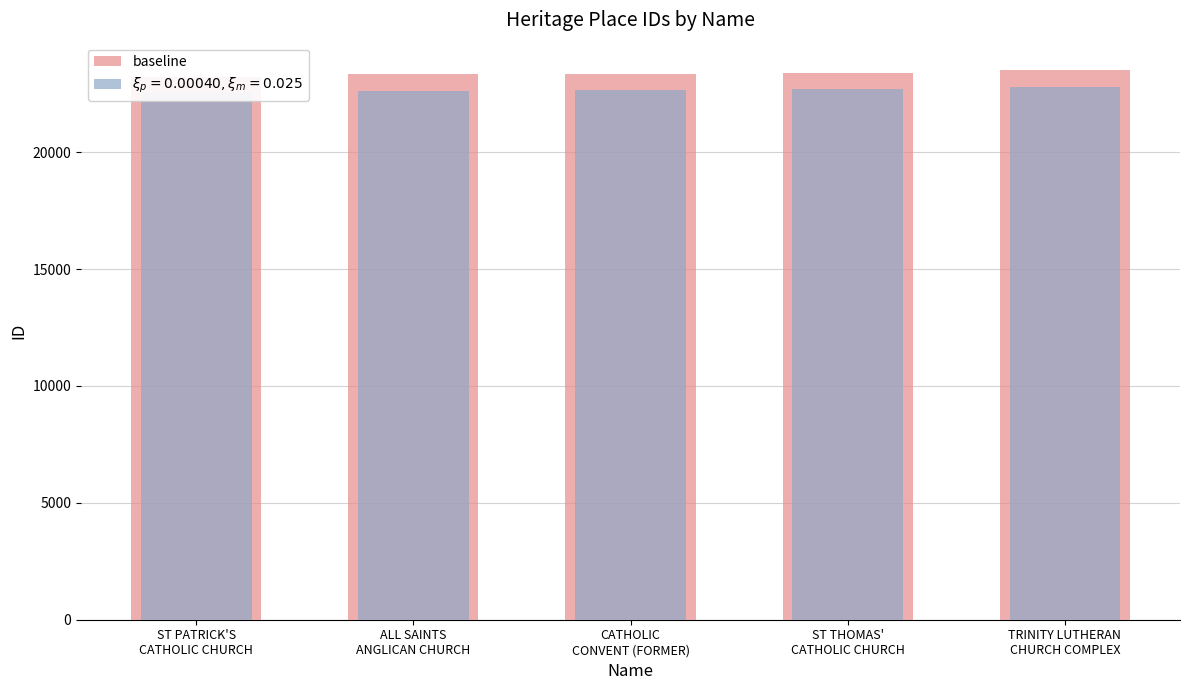

At which label does the data first exceed 23354?

ST THOMAS'
CATHOLIC CHURCH